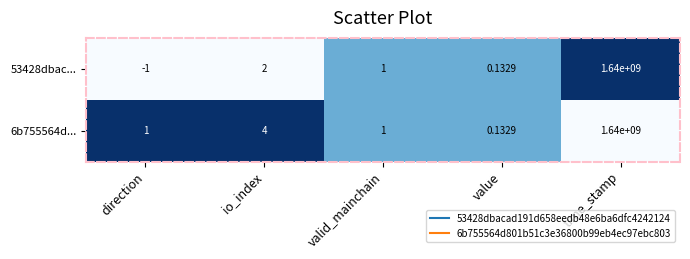

Where is 53428dbac... nearest to the value 819999999?

io_index